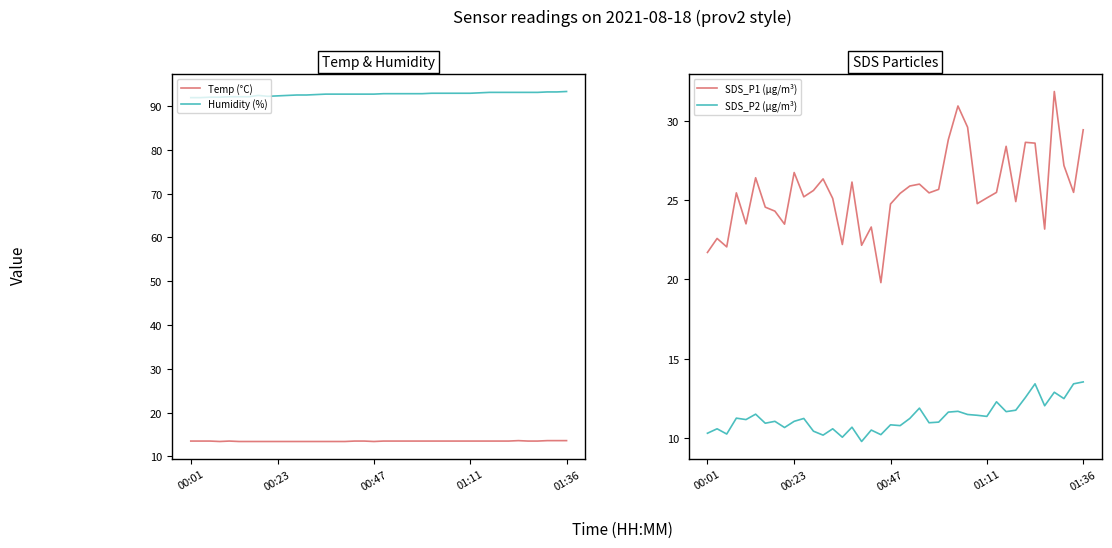

What is the lowest value of the Humidity (%) series?

91.9